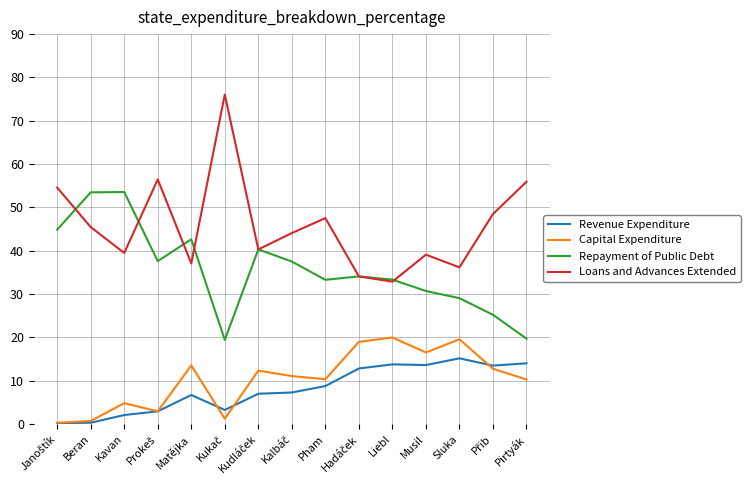

How many interior local peaks does the Loans and Advances Extended series have?

4